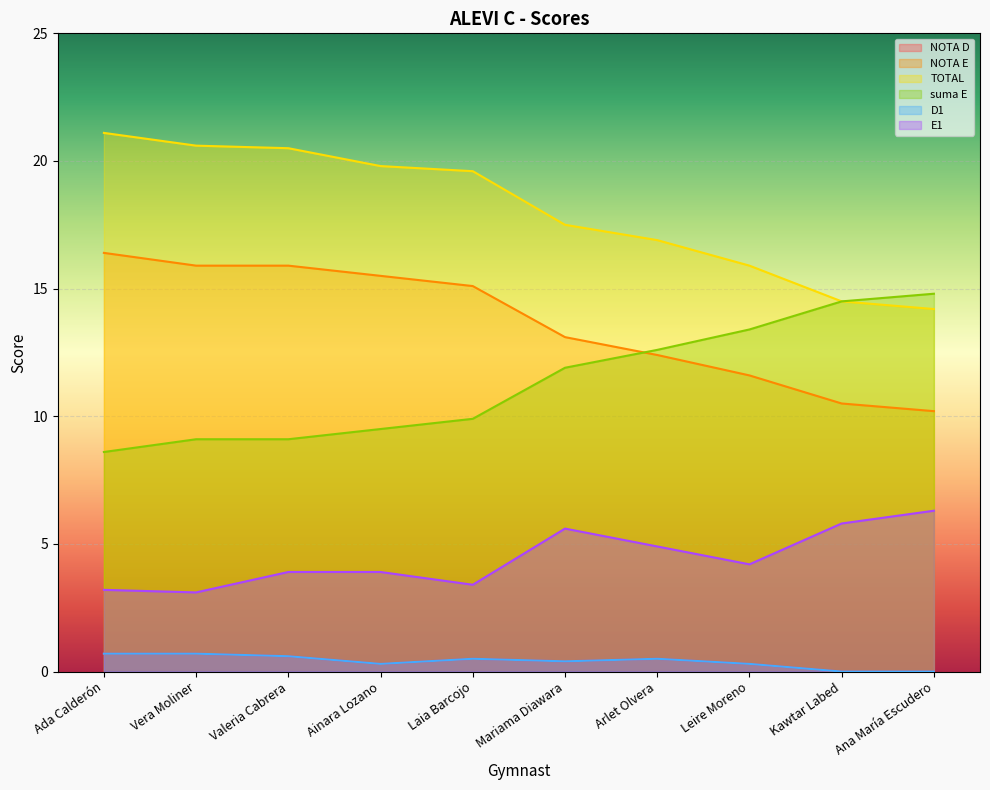

The TOTAL series shows 14.2 at Ana María Escudero. True or false?

True